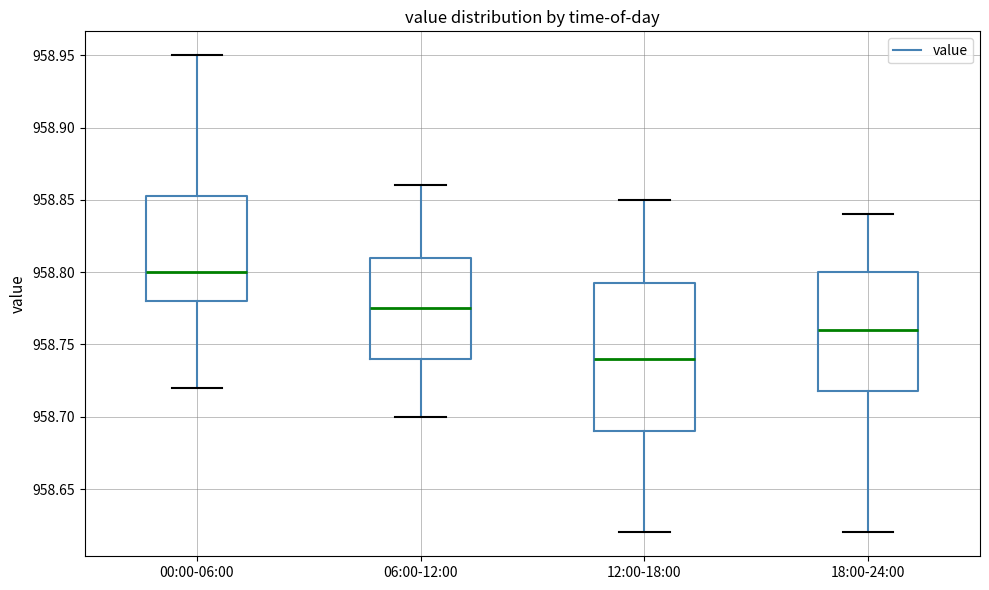

Where does the median line of the box for 18:00-24:00 sit on the y-axis? The values are not printed on the chart, so give them approximately, as read against the axis.

958.760